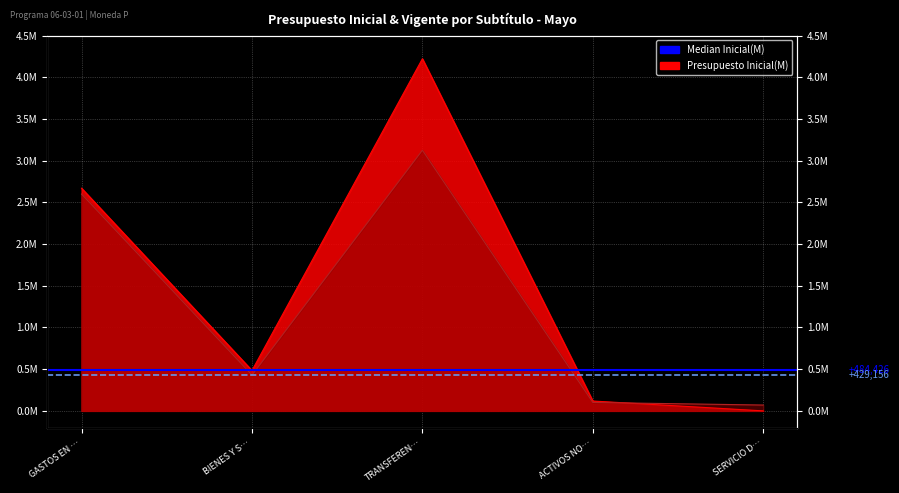

Is the value of Median Inicial (484,426) at BIENES Y S… greater than the value of Median Vigente (429,156) at BIENES Y S…?

Yes